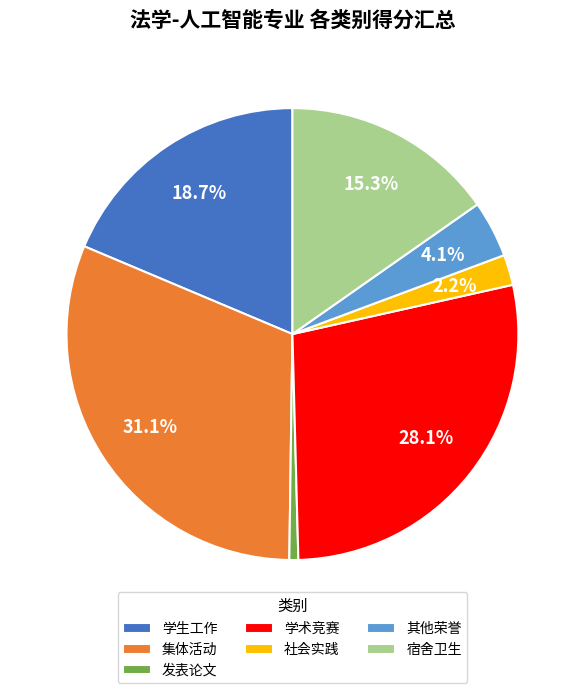

How many segments does this pie chart have?

7